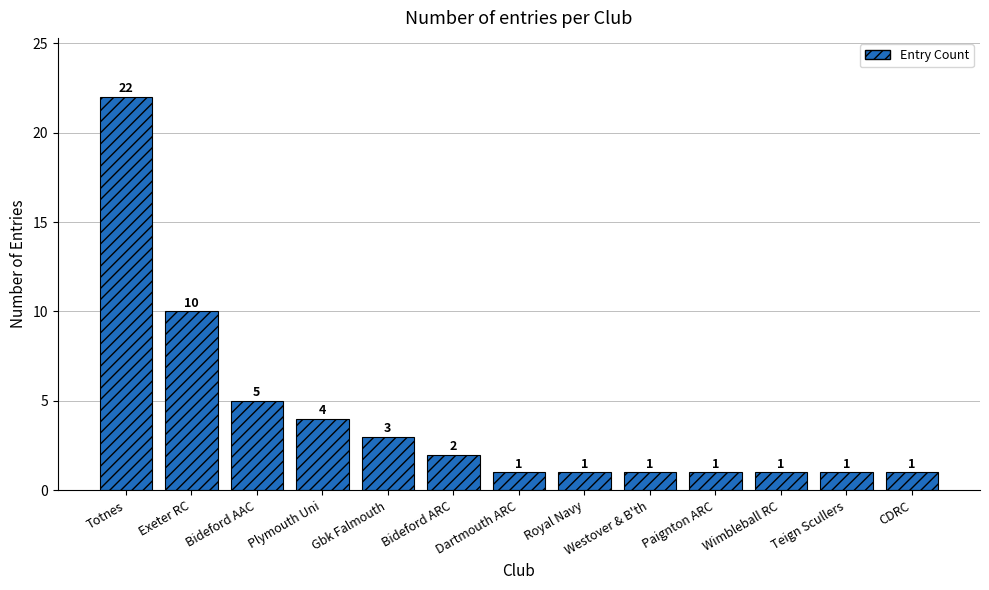

What is the change in value from Bideford AAC to Paignton ARC?

-4